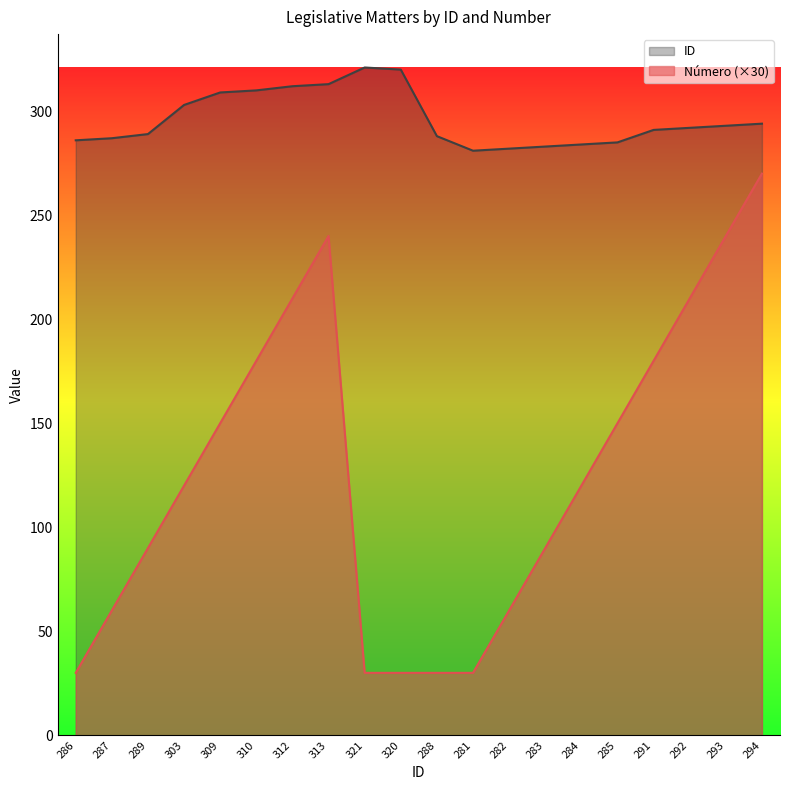

What value does the ID series have at 284?

284